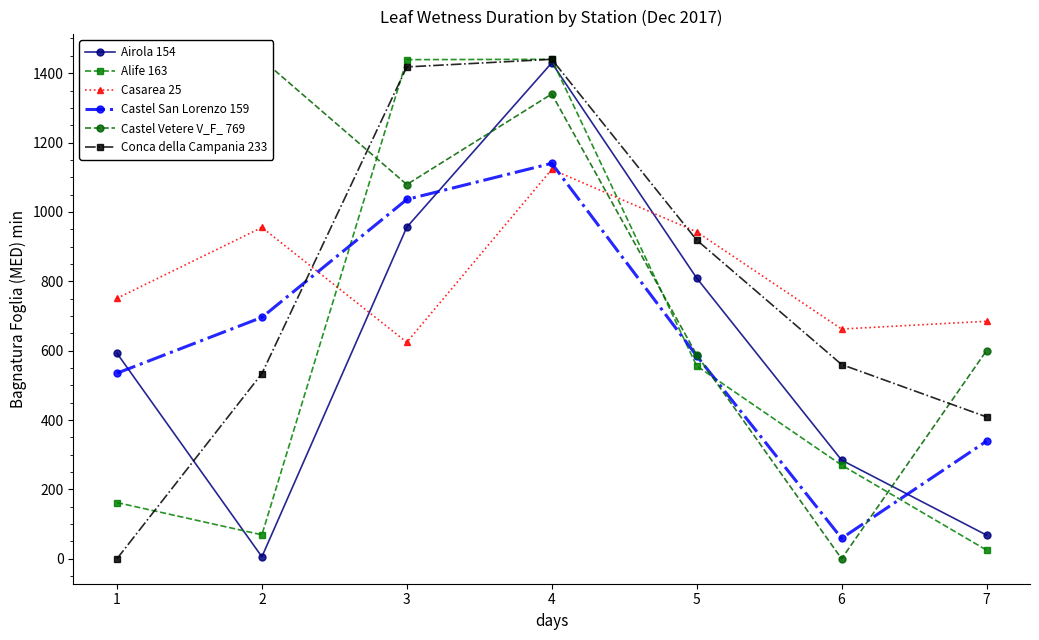

At which label is Castel Vetere V_F_ 769 closest to 720?

7